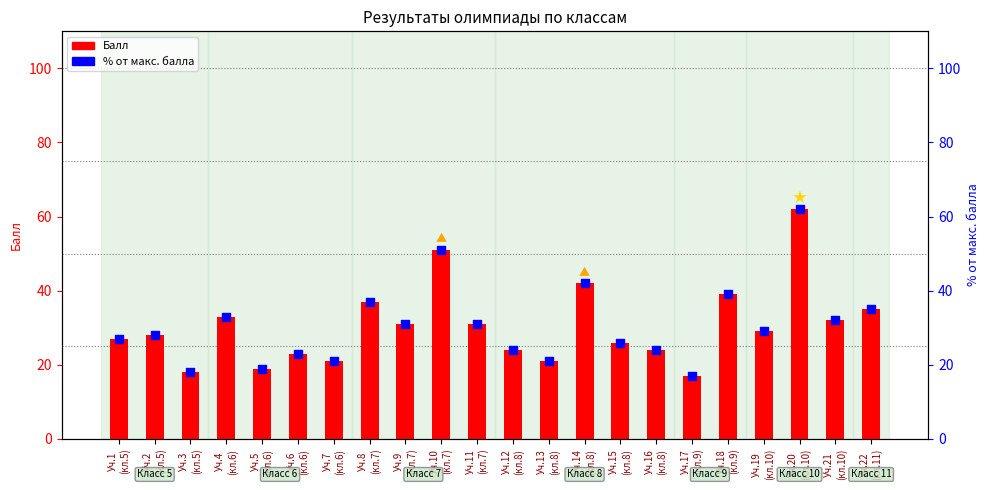

Is the value of % от макс. балла at Уч.5
(кл.6) greater than the value of Балл at Уч.22
(кл.11)?

No